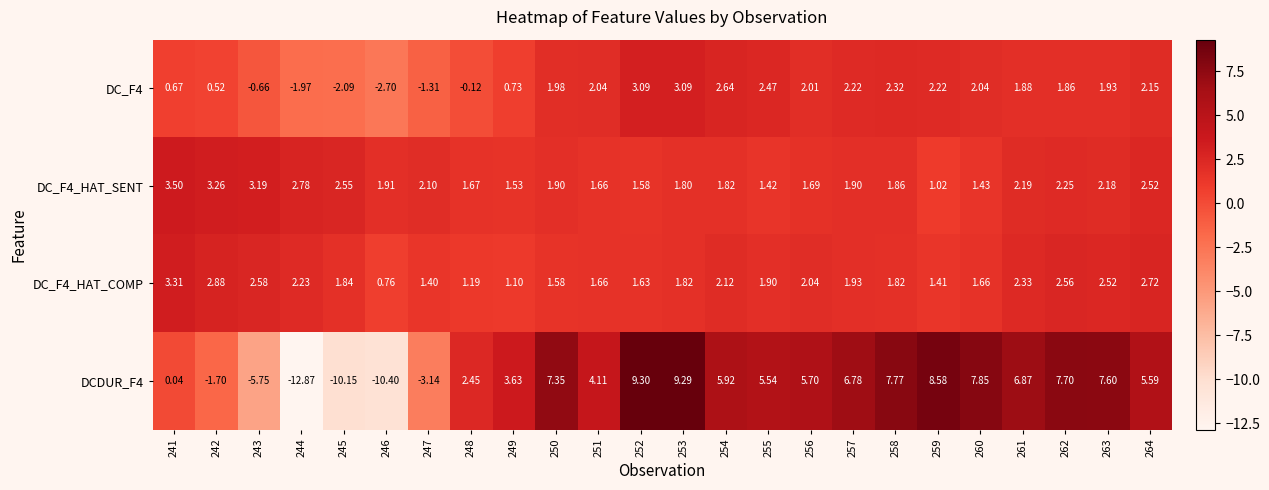

How many distinct data groups are displayed?

4